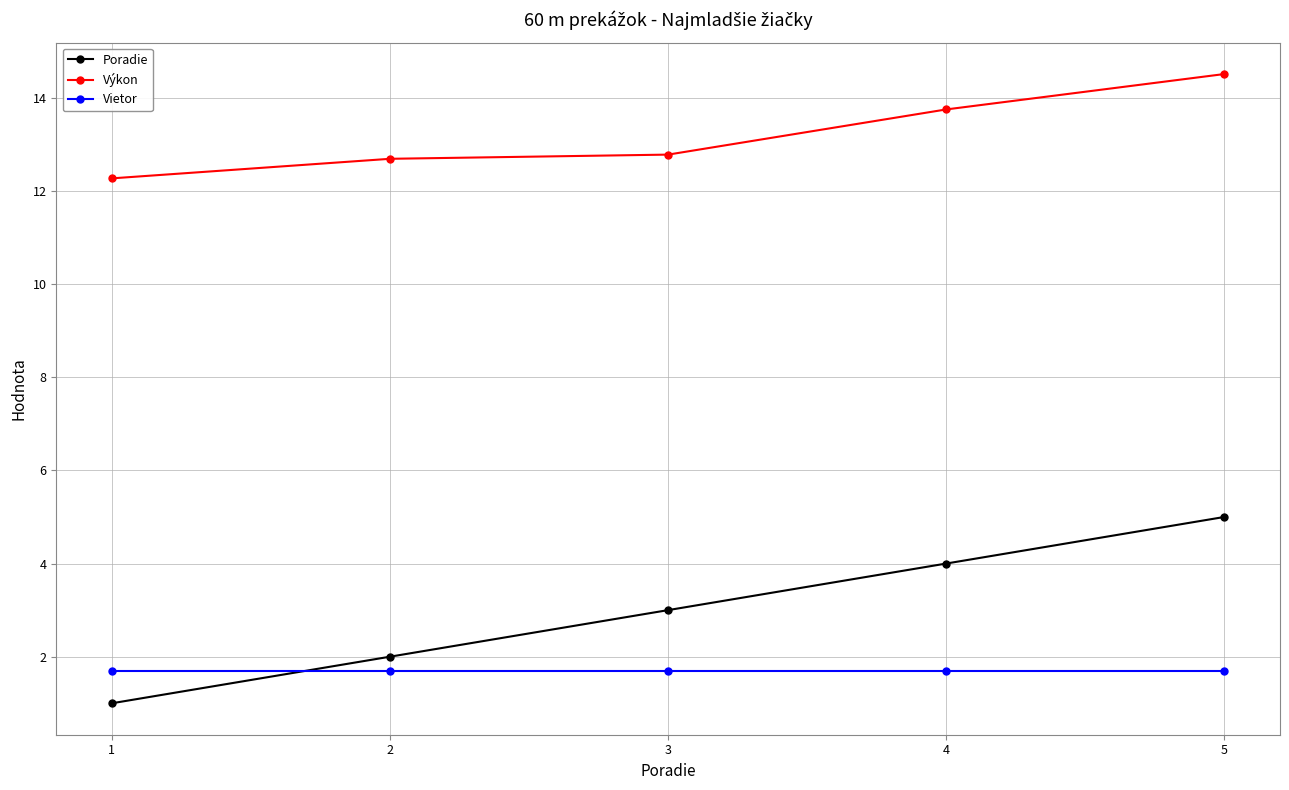

At which label is Poradie closest to 3?

3